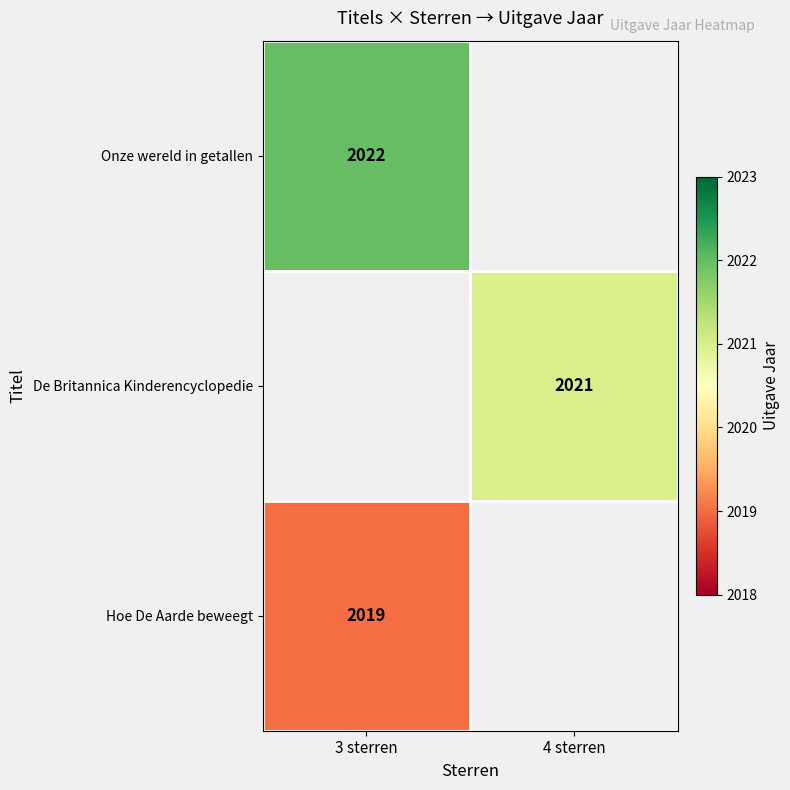

The value of De Britannica Kinderencyclopedie at 4 sterren is 962. True or false?

False